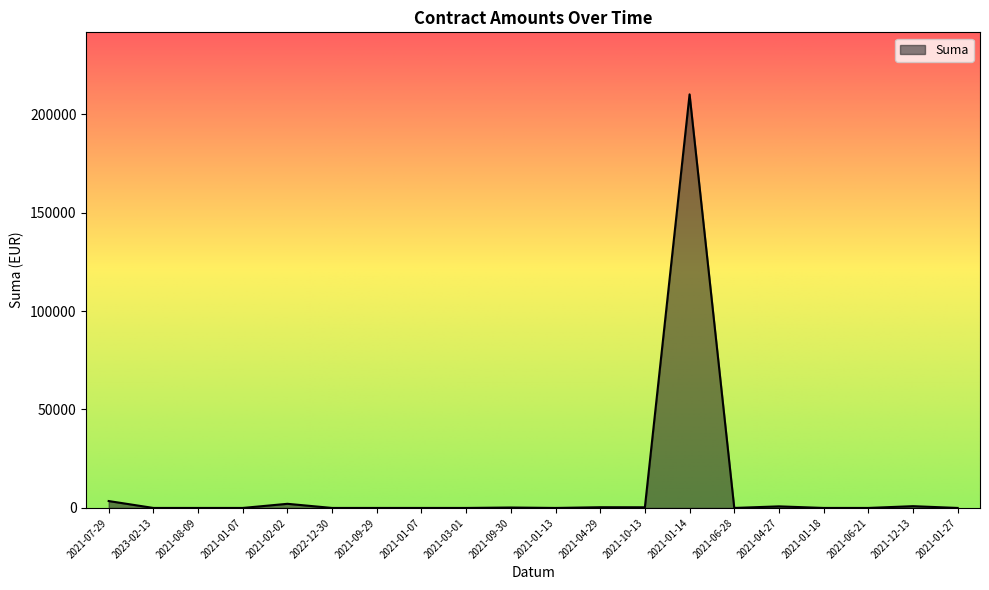

Is this an area chart (filled region under the line)?

Yes